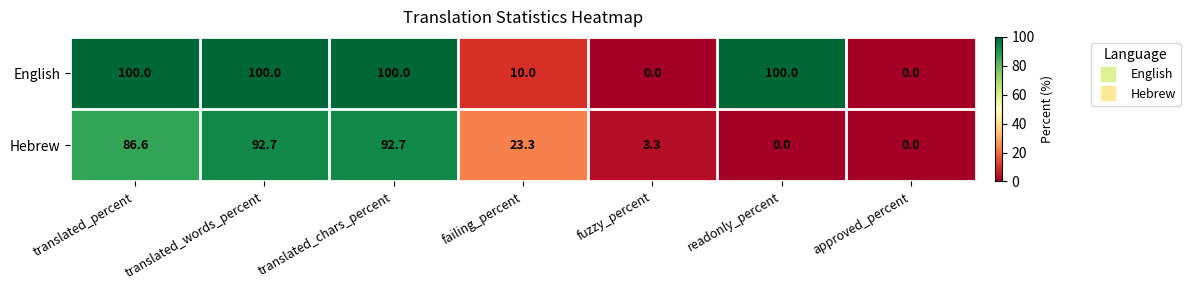

Rank the series by their average value, from lowest to highest.

Hebrew, English